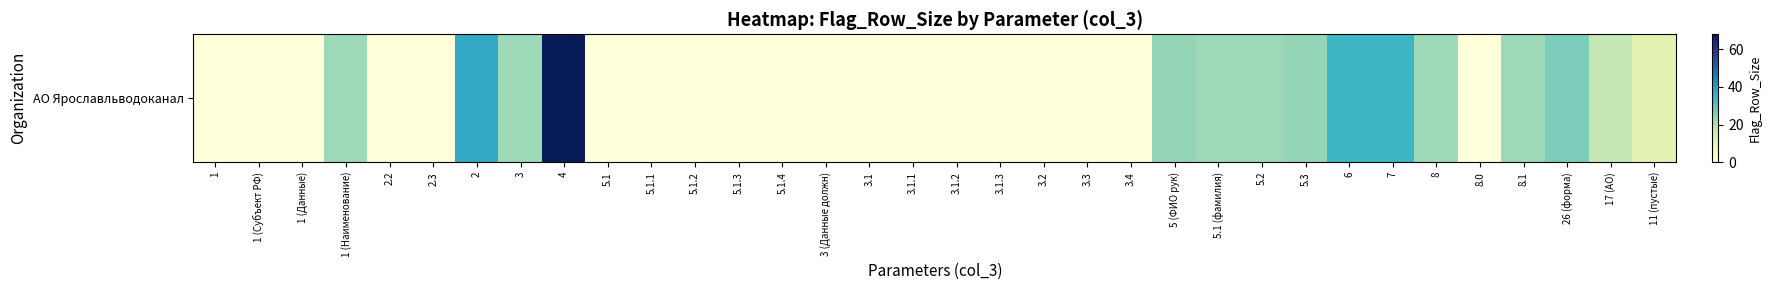

Rank the categories by value from highest to lowest.

4, 2, 6, 7, 26 (форма), 5 (ФИО рук), 5.3, 1 (Наименование), 3, 5.1 (фамилия), 5.2, 8, 8.1, 17 (АО), 11 (пустые), 1, 1 (Субъект РФ), 1 (Данные), 2.2, 2.3, 5.1, 5.1.1, 5.1.2, 5.1.3, 5.1.4, 3 (Данные должн), 3.1, 3.1.1, 3.1.2, 3.1.3, 3.2, 3.3, 3.4, 8.0